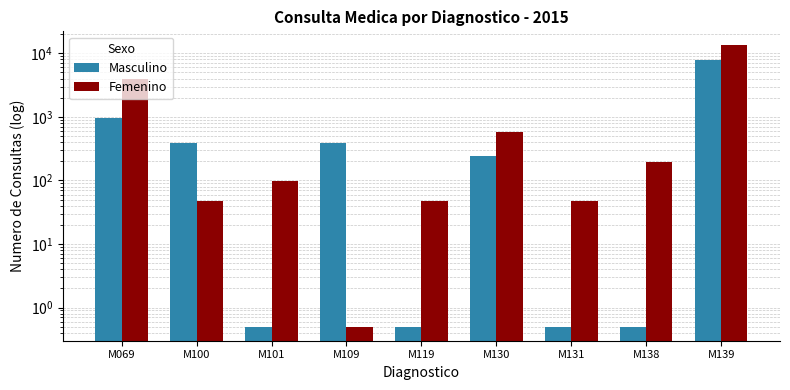

What is the lowest value of the Femenino series?

0.5